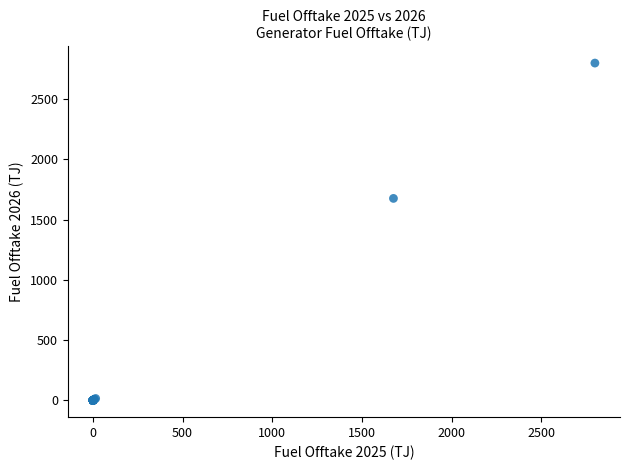

What Y value in the scatter plot is closest to 1399?

1675.9